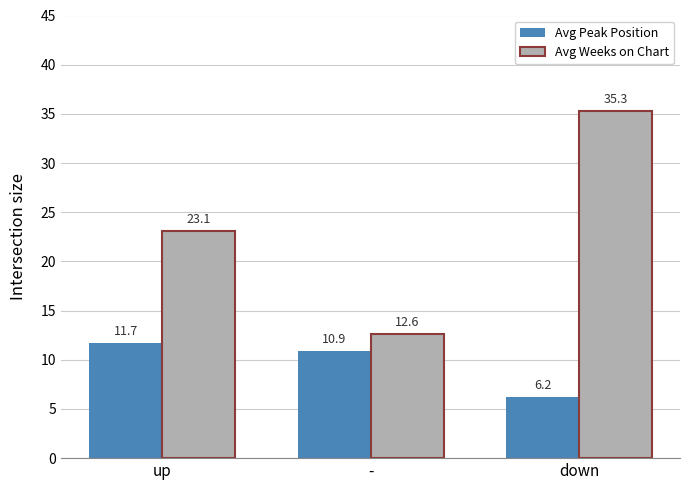

What is the sum of all Avg Peak Position values?

28.8